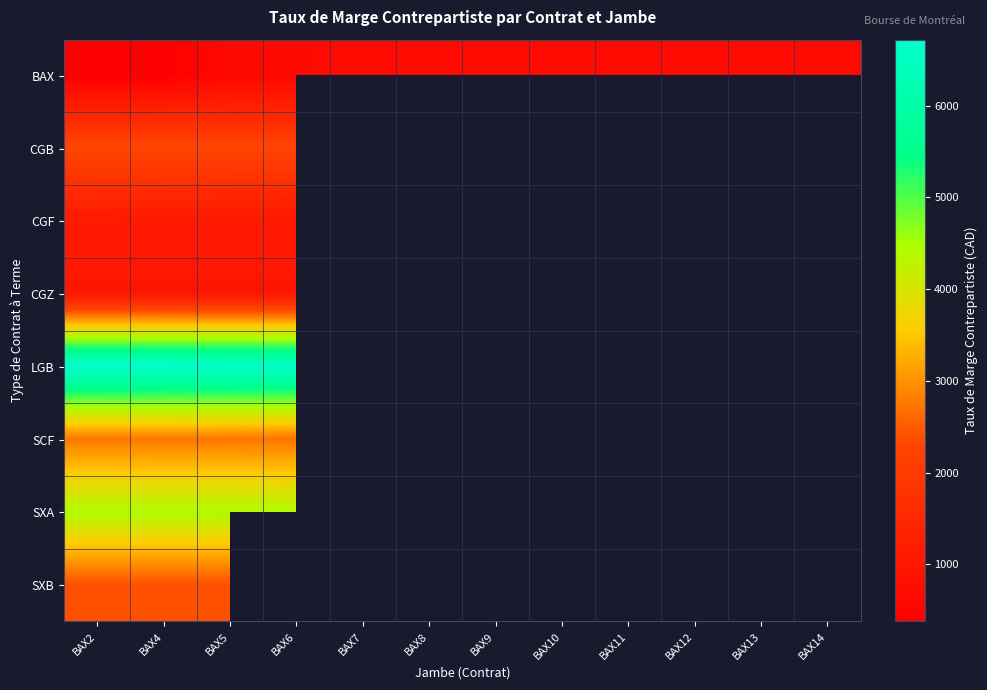

Rank the series by their maximum value, from highest to lowest.

LGB, SXA, SCF, SXB, CGB, CGF, CGZ, BAX